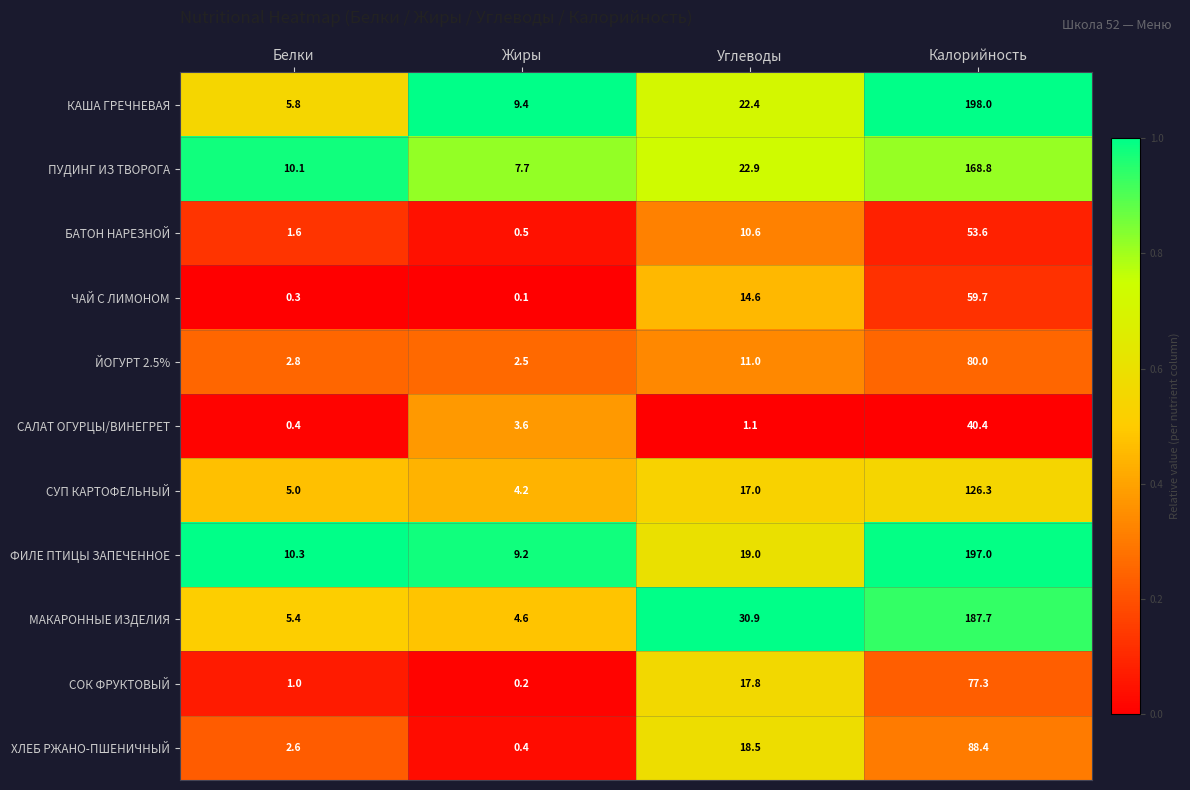

Between Жиры and Калорийность, which series saw the biggest shift?

КАША ГРЕЧНЕВАЯ